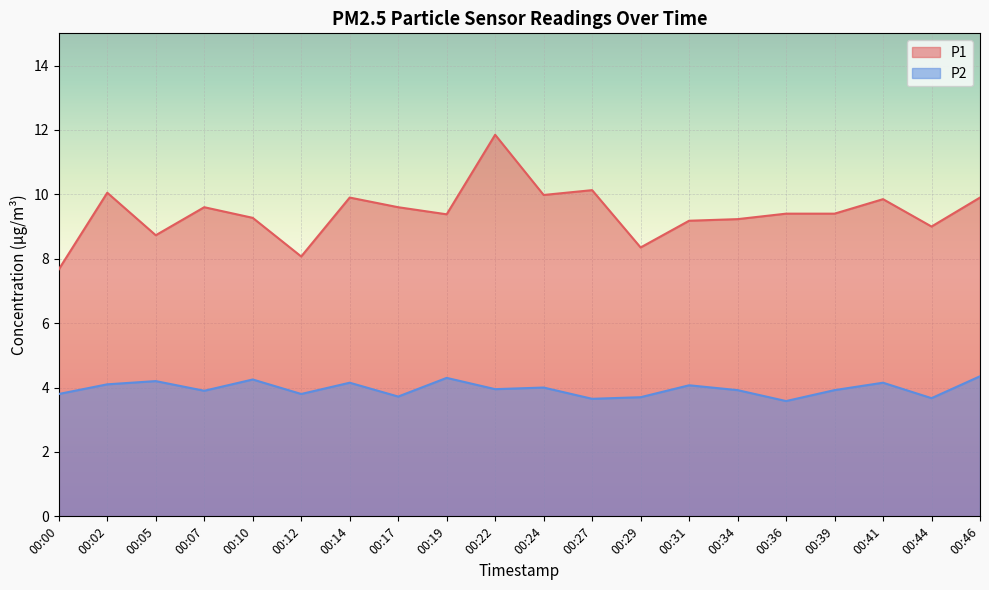

True or false: P2 and P1 intersect in this chart.

False